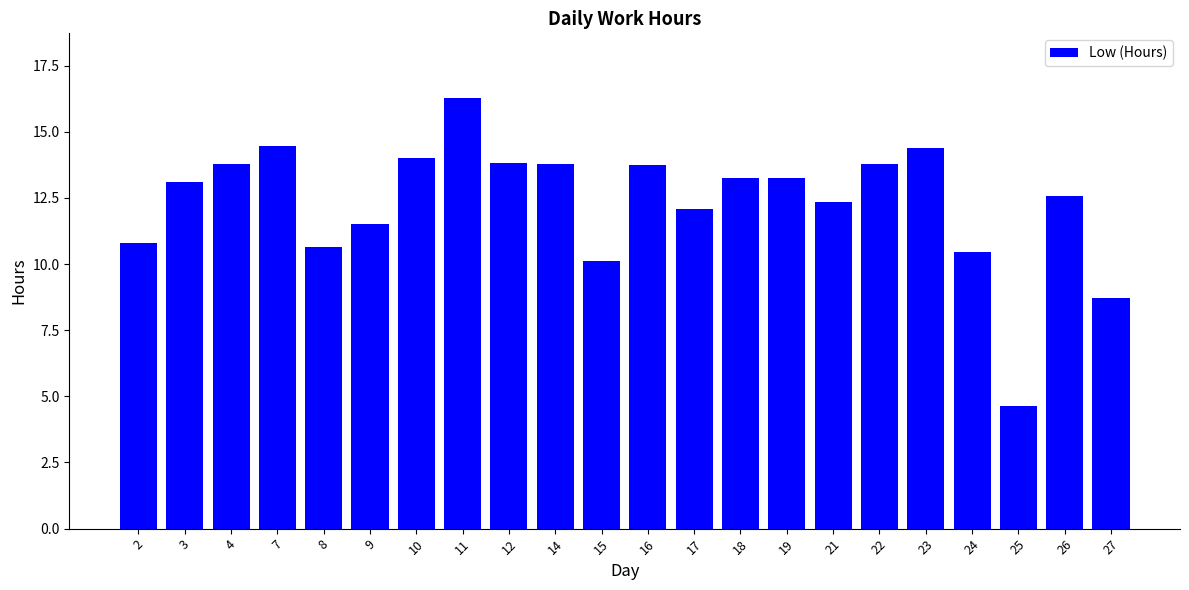

How many bars are there in total?

22